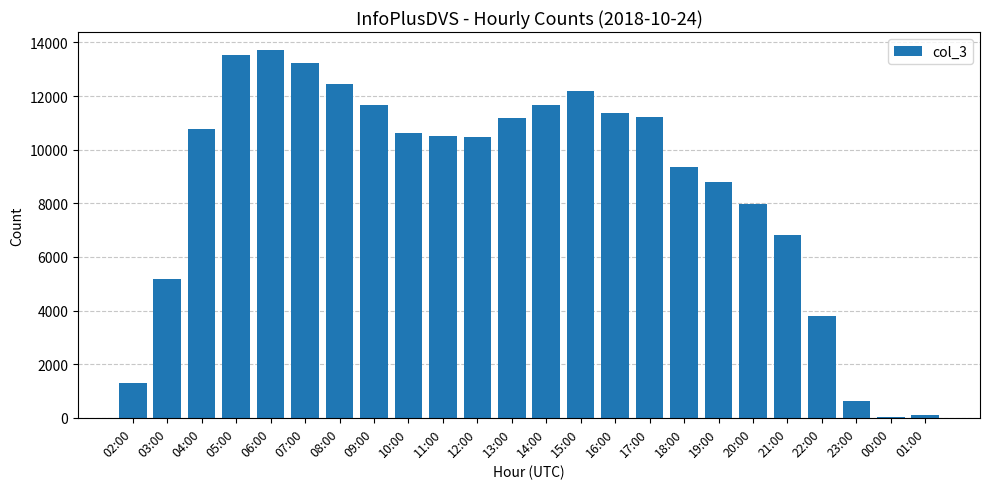

What is the ratio of the value at 14:00 to the value at 07:00?

0.9